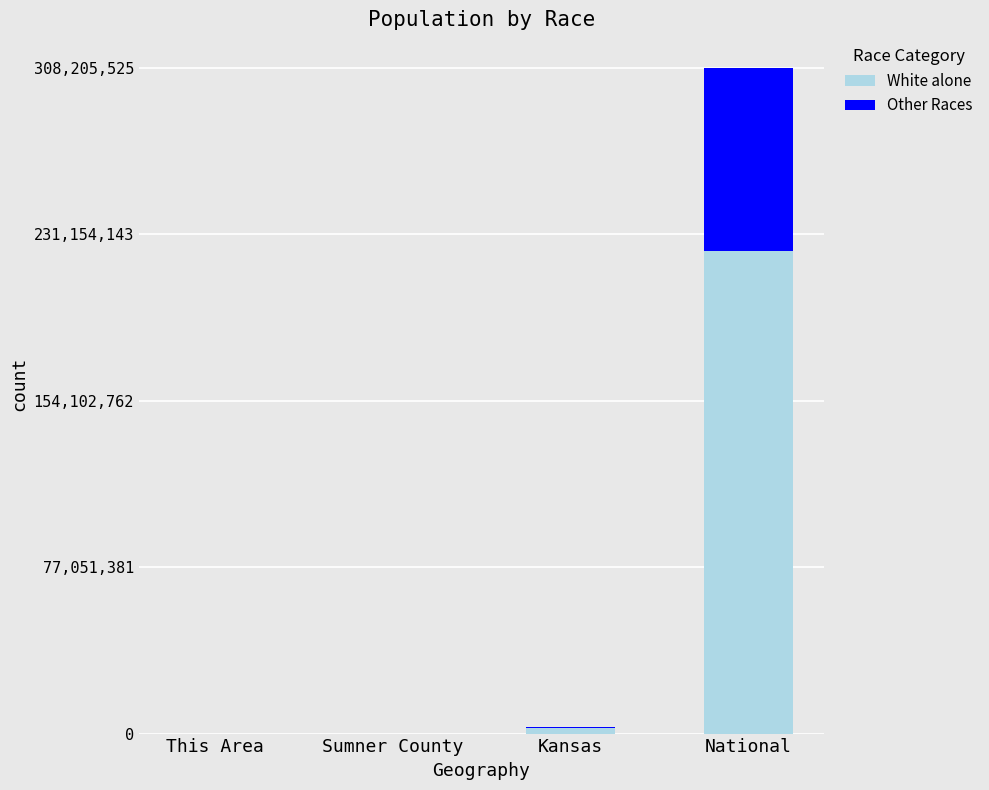

True or false: White alone has a value of 223553265 at National.

True